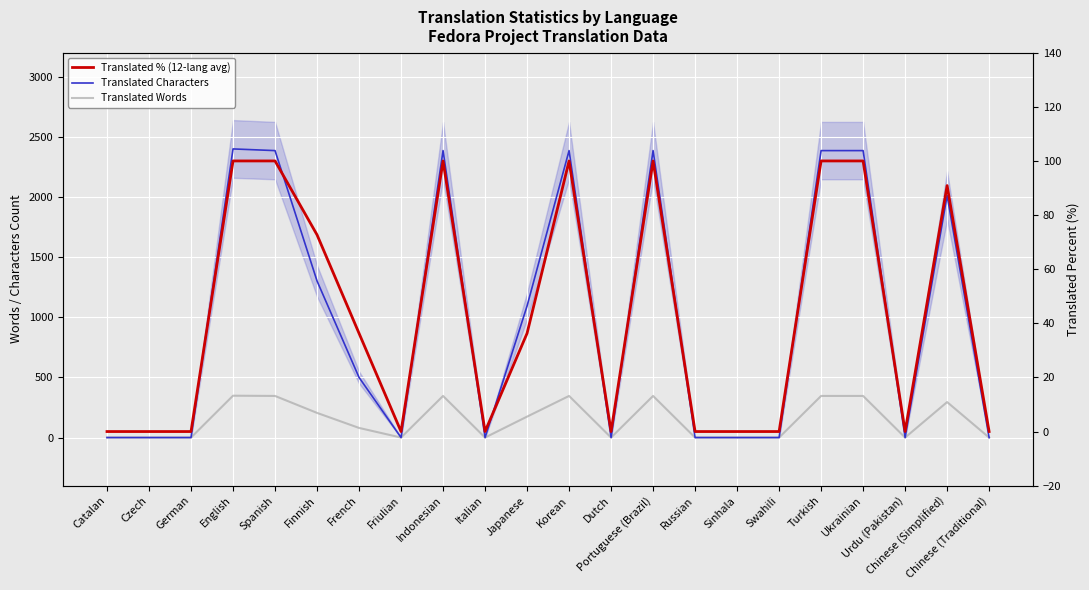

What position from the left is Ukrainian?

19